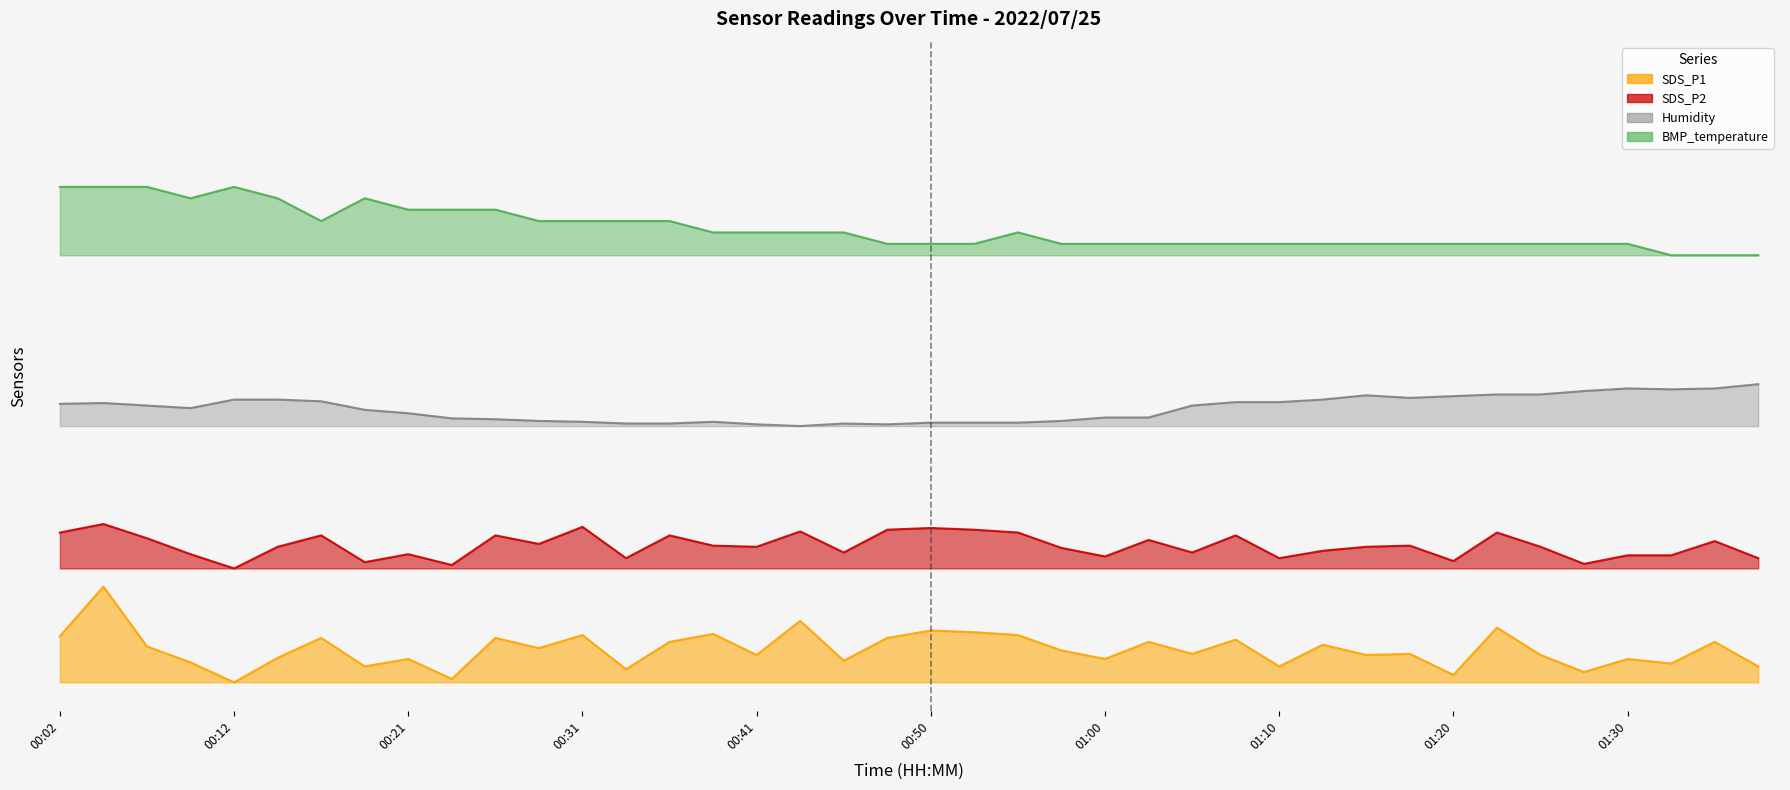

Rank the categories by SDS_P2 value from highest to lowest.

00:04, 00:31, 00:50, 00:48, 00:53, 00:43, 00:02, 00:55, 01:22, 00:16, 00:26, 00:36, 01:07, 00:07, 01:03, 01:35, 00:29, 00:38, 01:17, 00:14, 00:41, 01:15, 01:25, 00:58, 01:12, 00:46, 01:05, 00:09, 00:21, 01:30, 01:32, 01:00, 00:33, 01:10, 01:37, 01:20, 00:19, 01:27, 00:24, 00:12